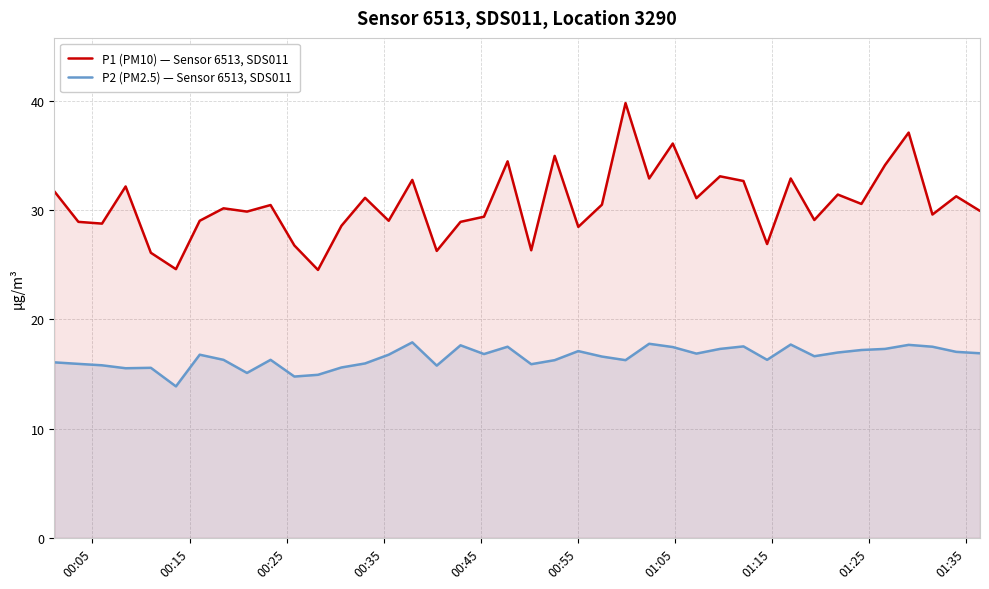

True or false: P1 (PM10) — Sensor 6513, SDS011 and P2 (PM2.5) — Sensor 6513, SDS011 cross at least once.

False